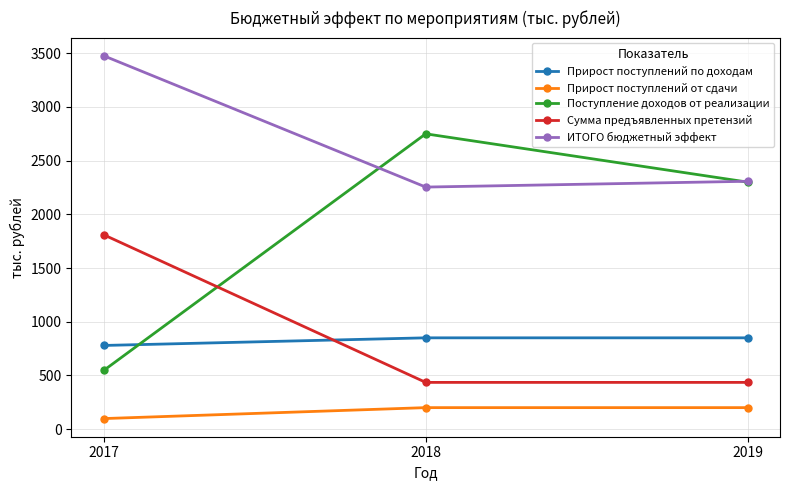

What is the value of the Поступление доходов от реализации point at the 1st from the left?

546